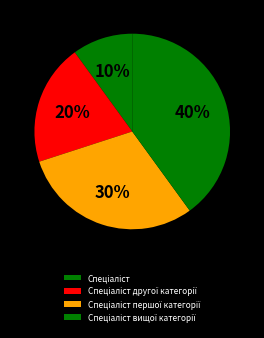

What percentage do Спеціаліст першої категорії and Спеціаліст другої категорії together represent?

50.0%